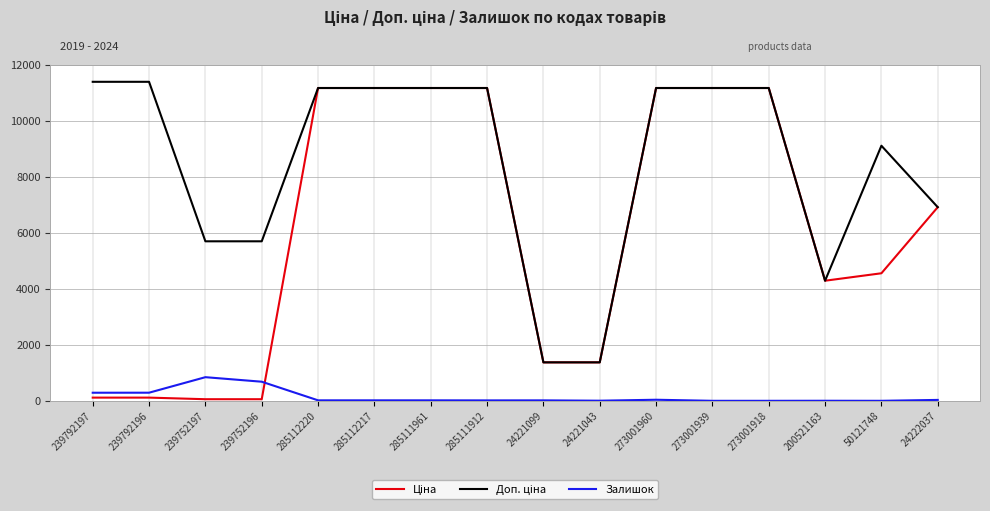

True or false: Залишок has a value of 683.0 at 239752196.

True